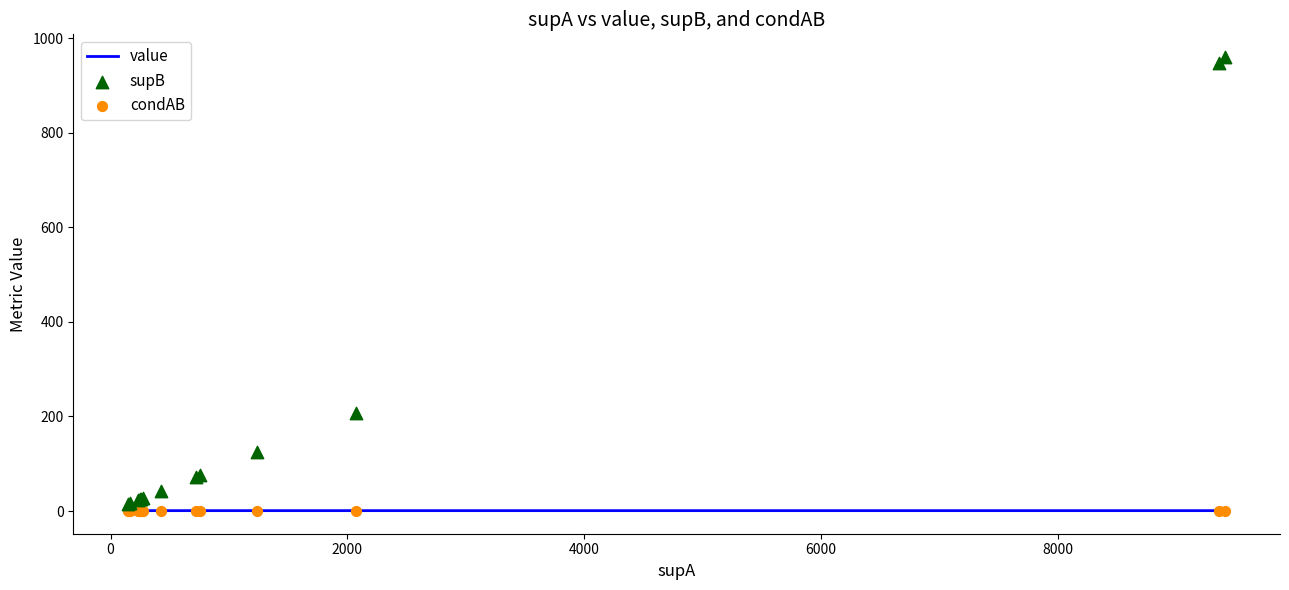

Which series has the largest total across all categories?

supB